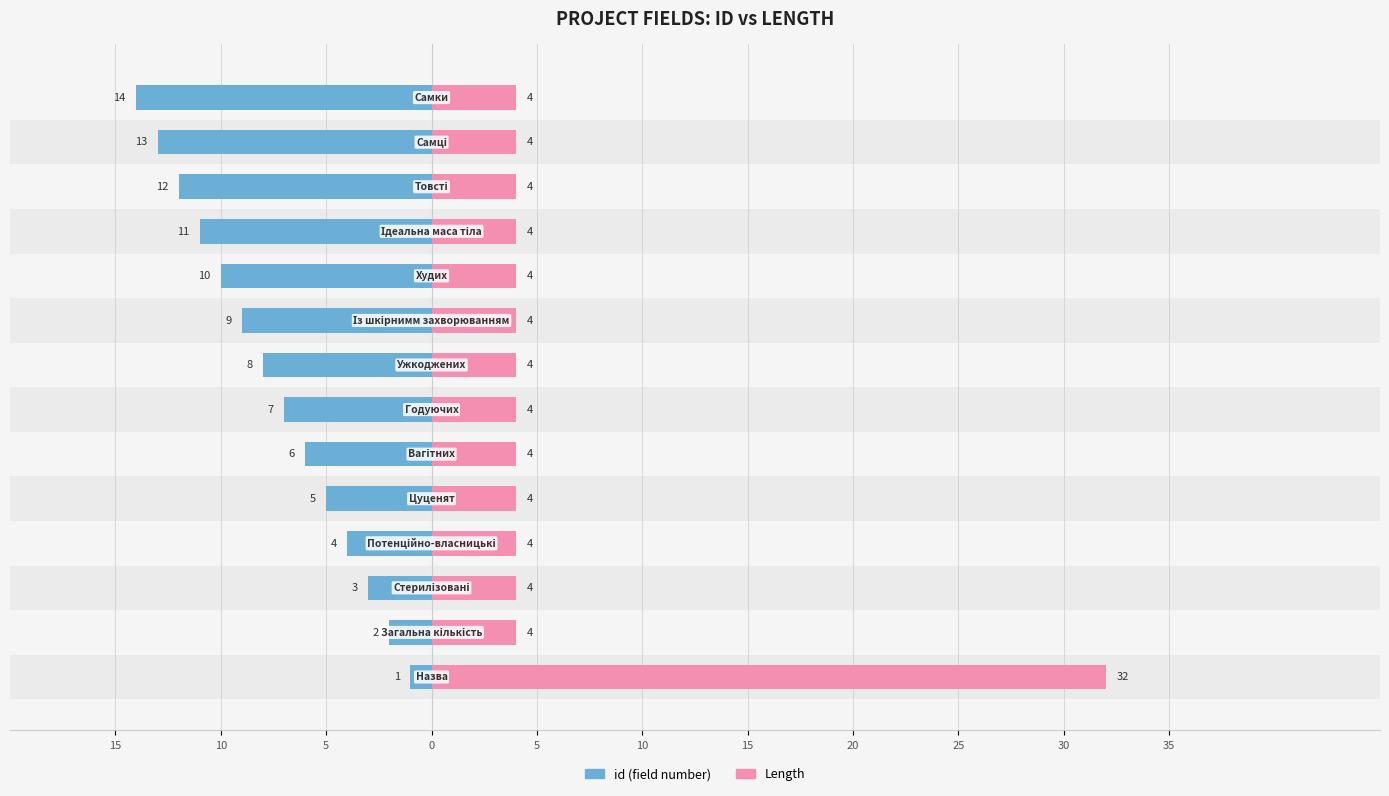

How many bars are there in each group?

2